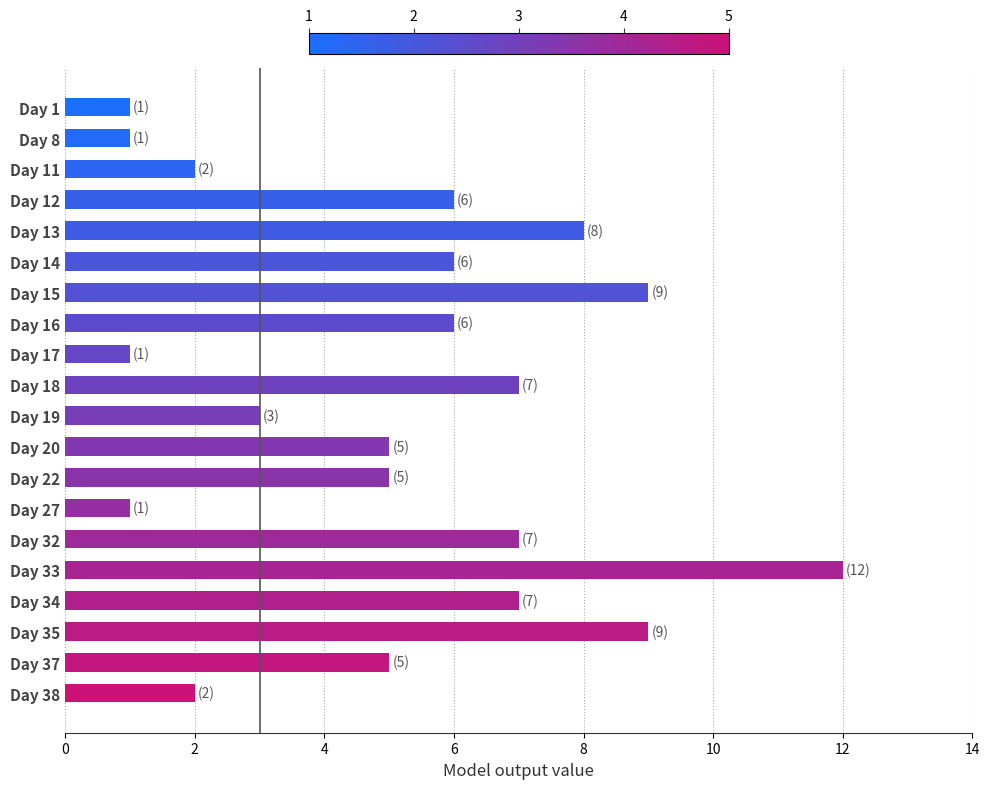

The value at Day 33 is 20. True or false?

False